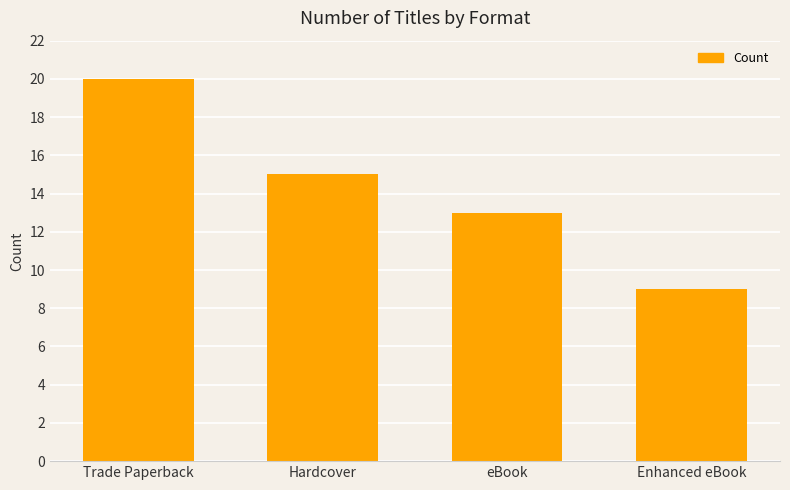

Where does the data first go above 15?

Trade Paperback